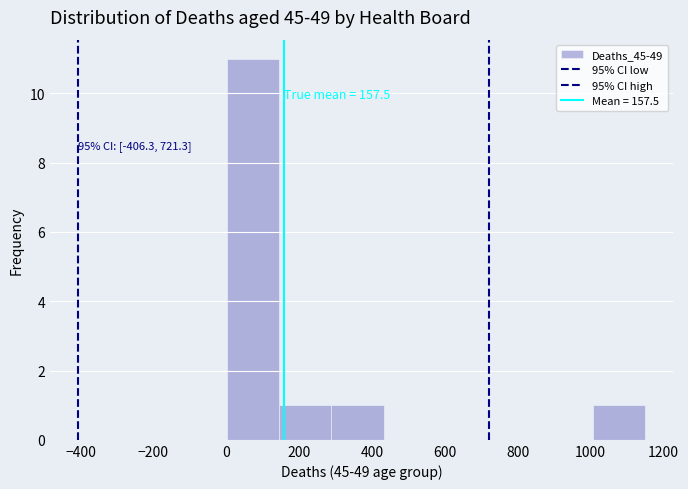

Over which range of the x-axis is the bar tallest?

0 to 140